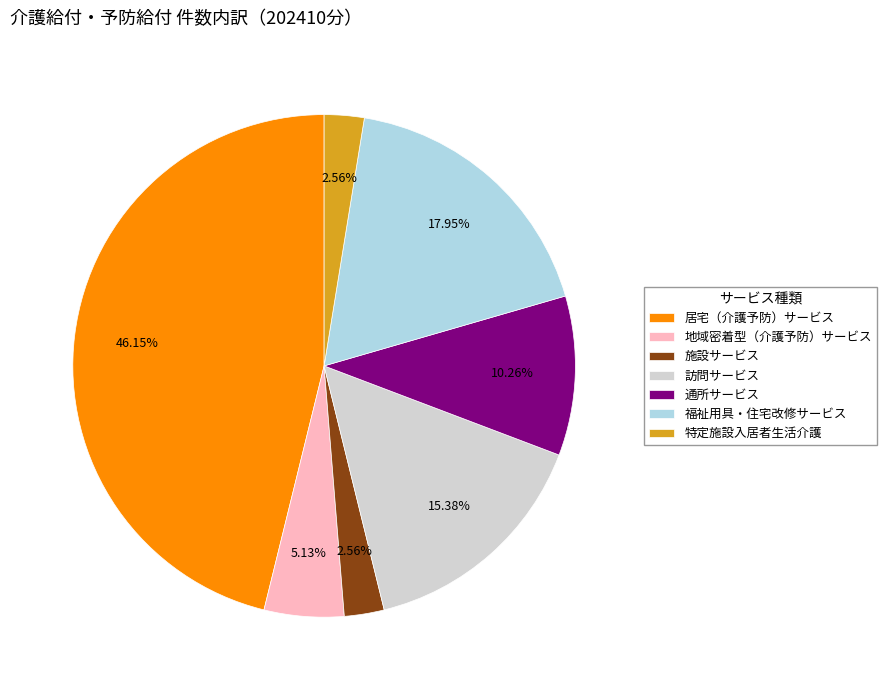

To the nearest percent, what portion does 訪問サービス represent?

15%